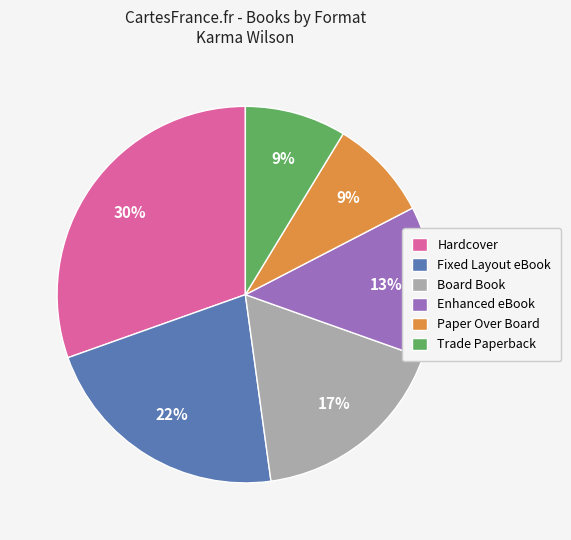

Approximately how many times larger is the value at Hardcover compared to Fixed Layout eBook?

1.4